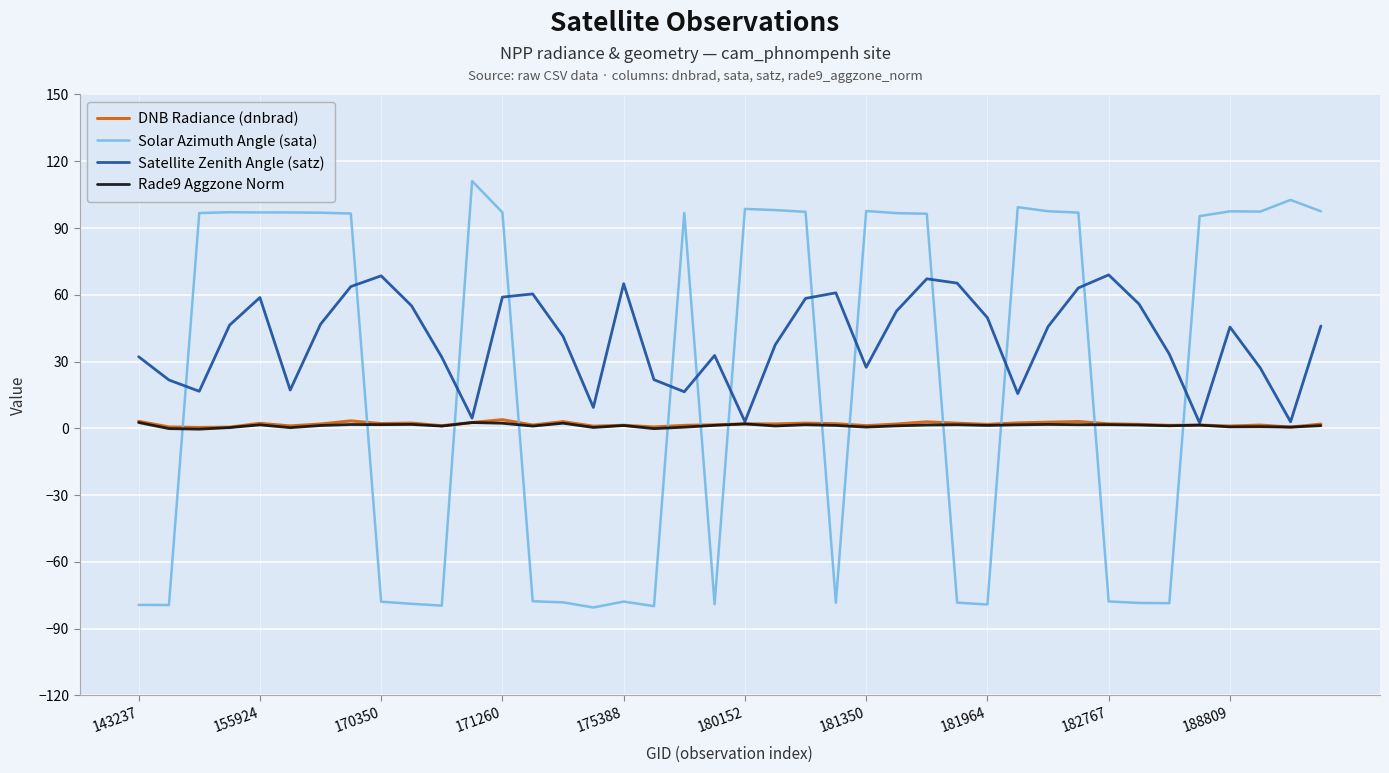

True or false: Solar Azimuth Angle (sata) and DNB Radiance (dnbrad) intersect in this chart.

True